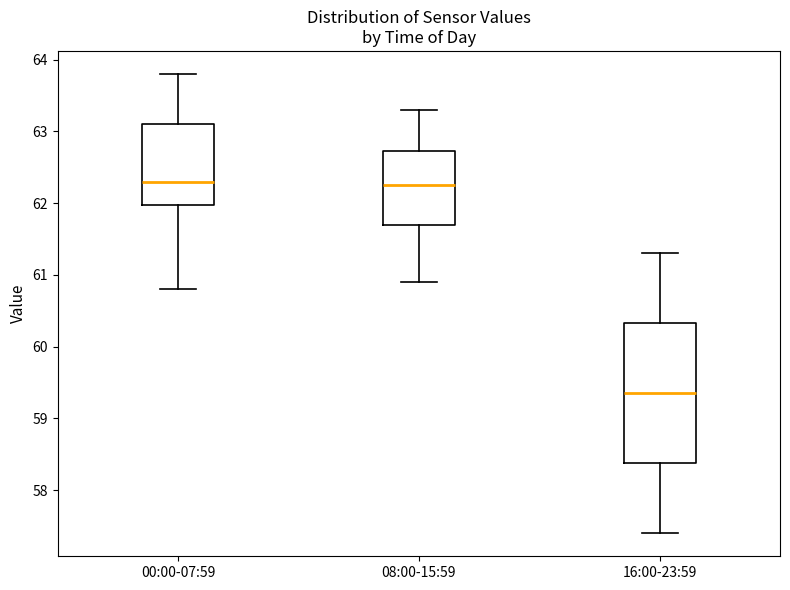

Reading left to right, transcribe this box plot: for each box, give where its median line is, the range the box spans, and where its two whiskers end, as read against the y-axis. The values are not printed on the chart, so give them approximately, as read against the axis.

00:00-07:59: median 62.3, box 62.0 to 63.1, whiskers 60.8 to 63.8
08:00-15:59: median 62.3, box 61.7 to 62.7, whiskers 60.9 to 63.3
16:00-23:59: median 59.4, box 58.4 to 60.3, whiskers 57.4 to 61.3